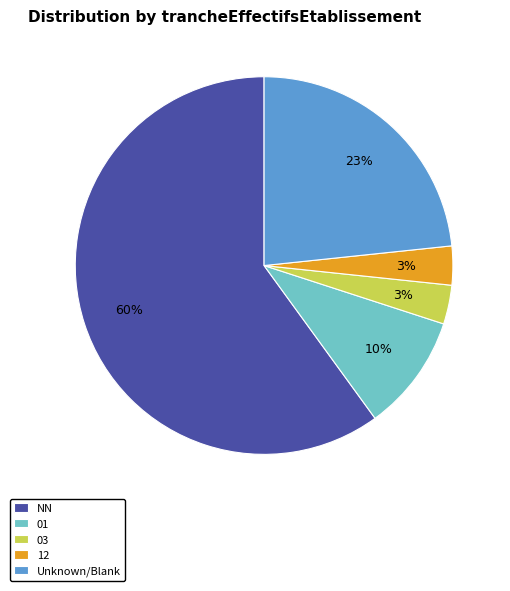

Combined, do 03 and 12 account for over 50%?

No